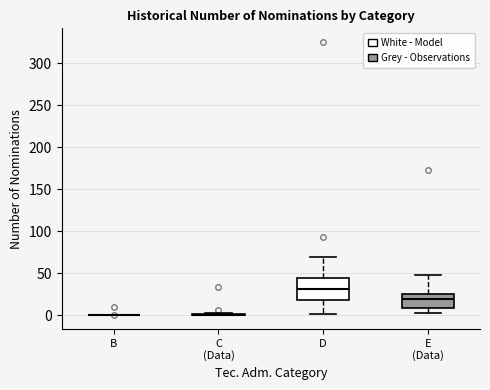

Reading left to right, read every box against the y-axis: the position of its median line, the range the box covers, and the ends of its whiskers. The values are not printed on the chart, so give them approximately, as read against the axis.

B: box collapsed to a line at 0, whiskers 0 to 0
C (Data): box collapsed to a line at 0, whiskers 0 to 5
D: median 30, box 20 to 45, whiskers 0 to 70
E (Data): median 20, box 10 to 25, whiskers 5 to 50